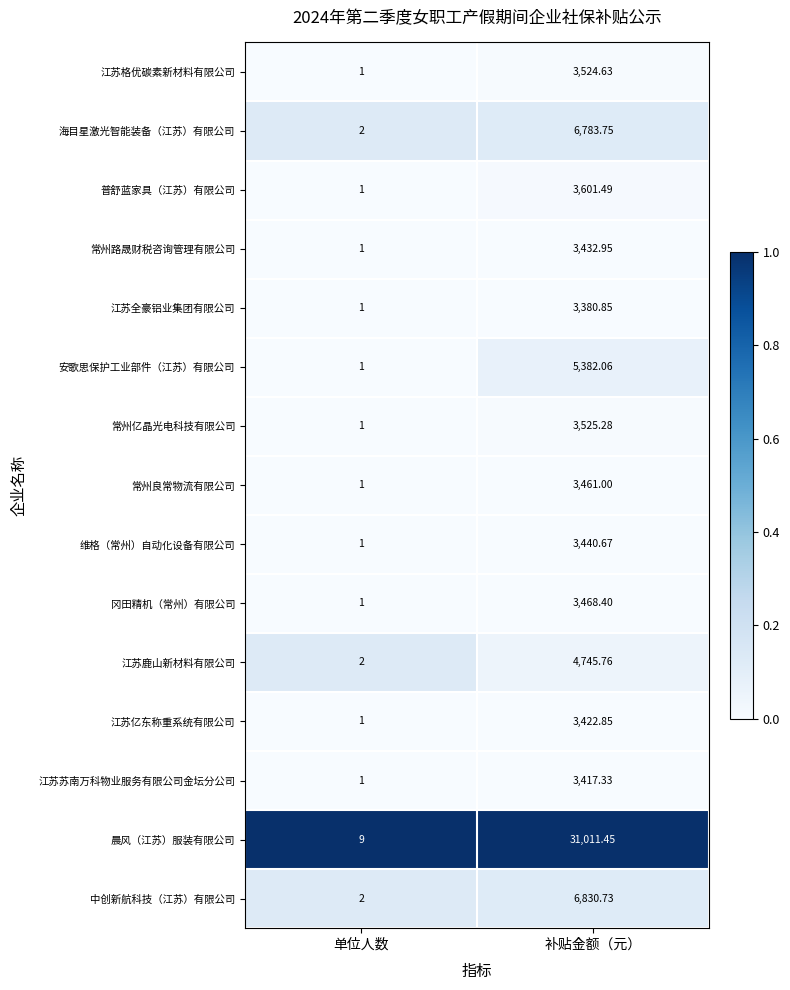

Which series has the widest spread of values?

晨风（江苏）服装有限公司